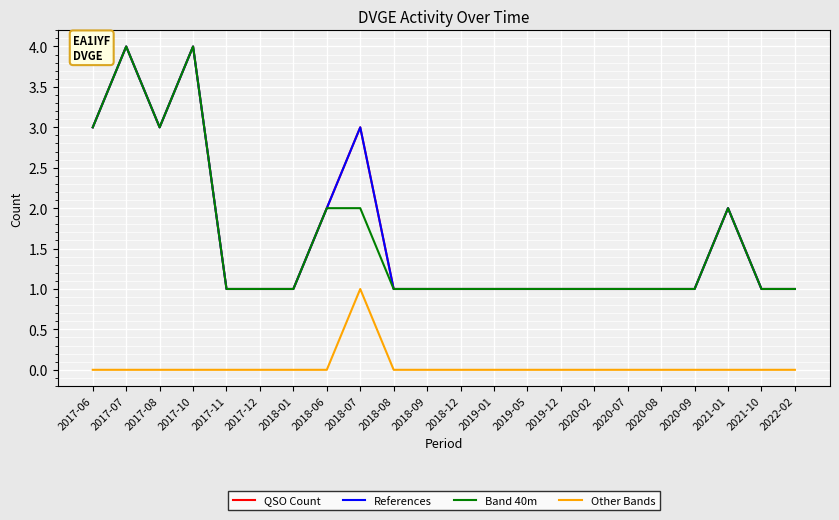

Is this an area chart (filled region under the line)?

No